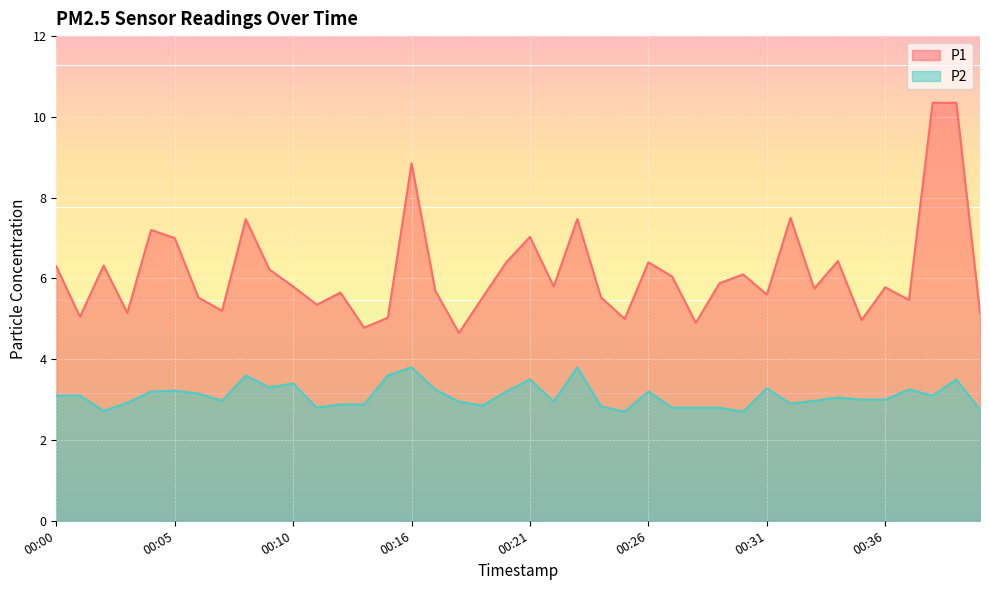

Which label corresponds to the largest value in the chart?

00:38